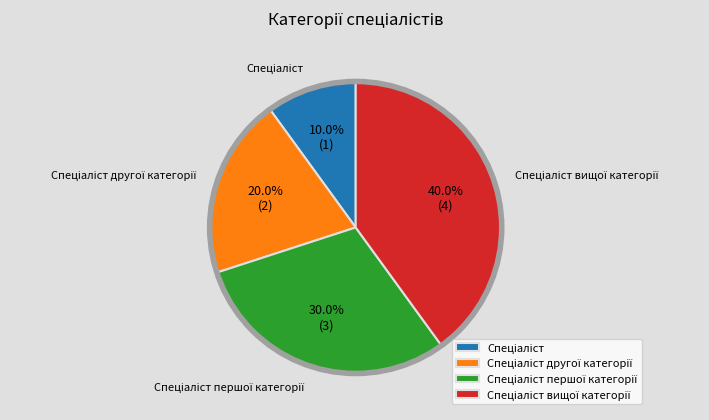

Does any single category account for the majority?

No